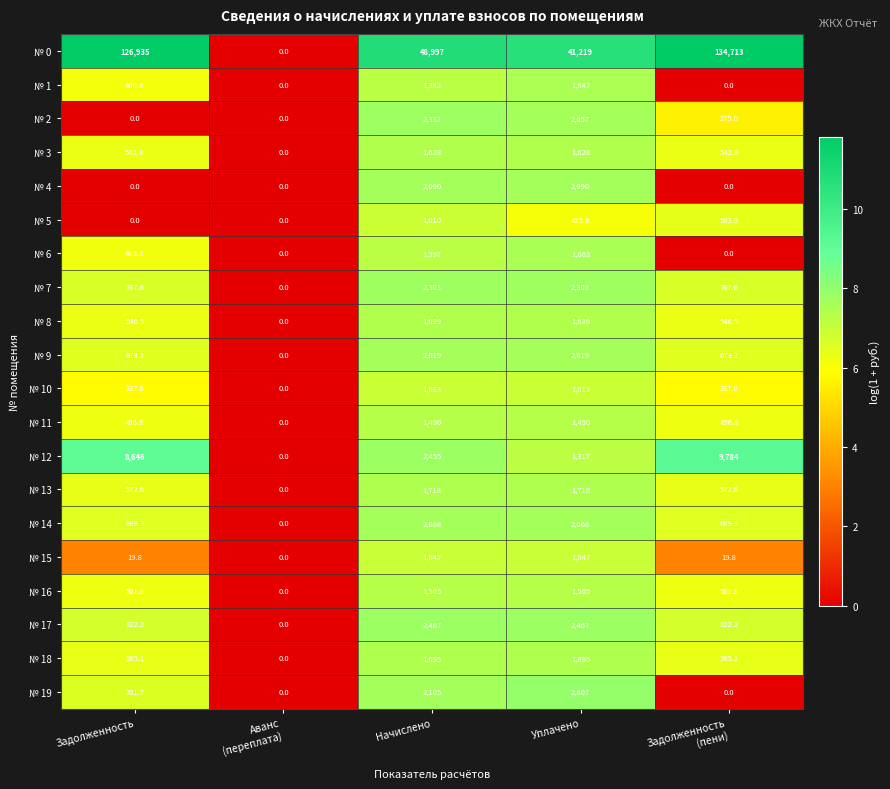

List the series in order of their peak value, highest first.

№ 0, № 12, № 19, № 17, № 2, № 7, № 4, № 14, № 9, № 6, № 1, № 13, № 18, № 8, № 3, № 16, № 11, № 15, № 10, № 5